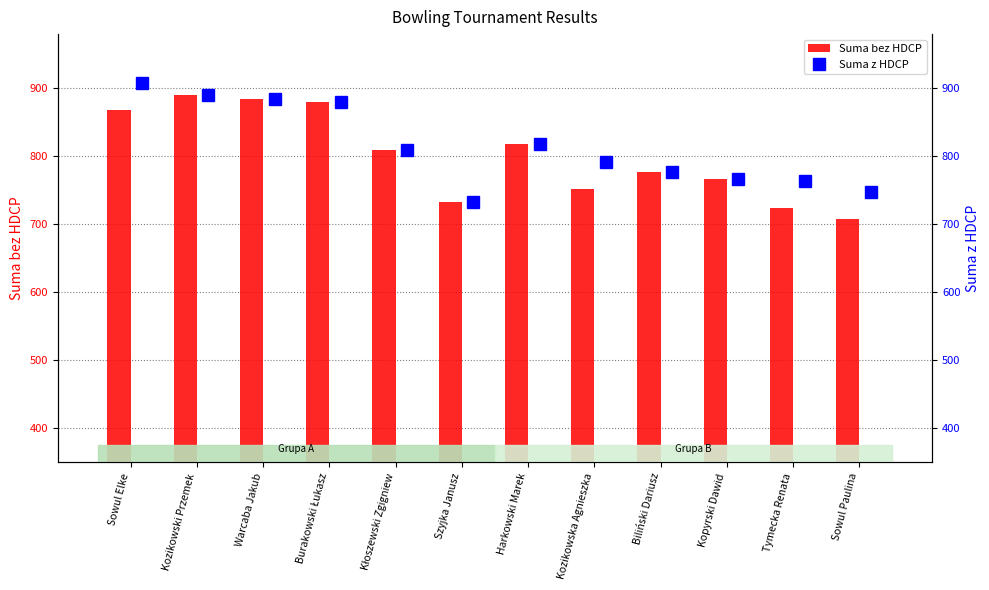

What is the average value of the Suma bez HDCP series?

801